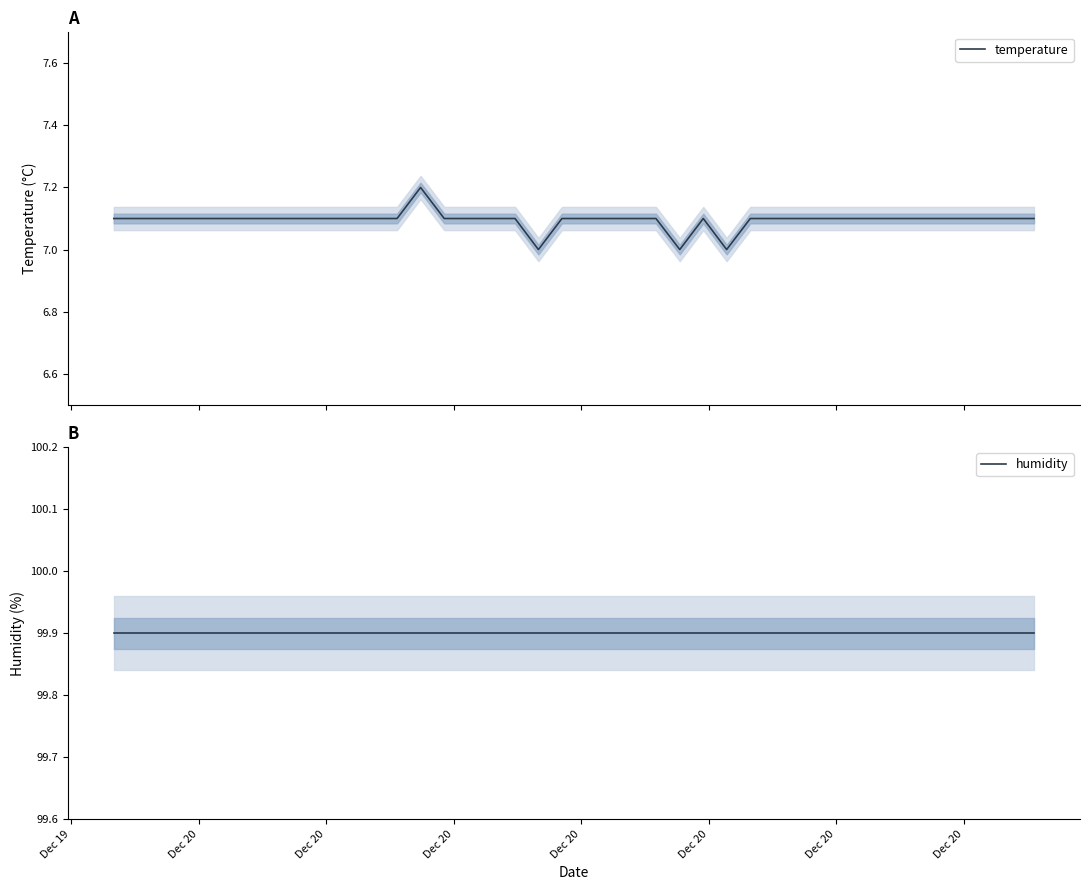

What is the sum of all temperature values?

283.8